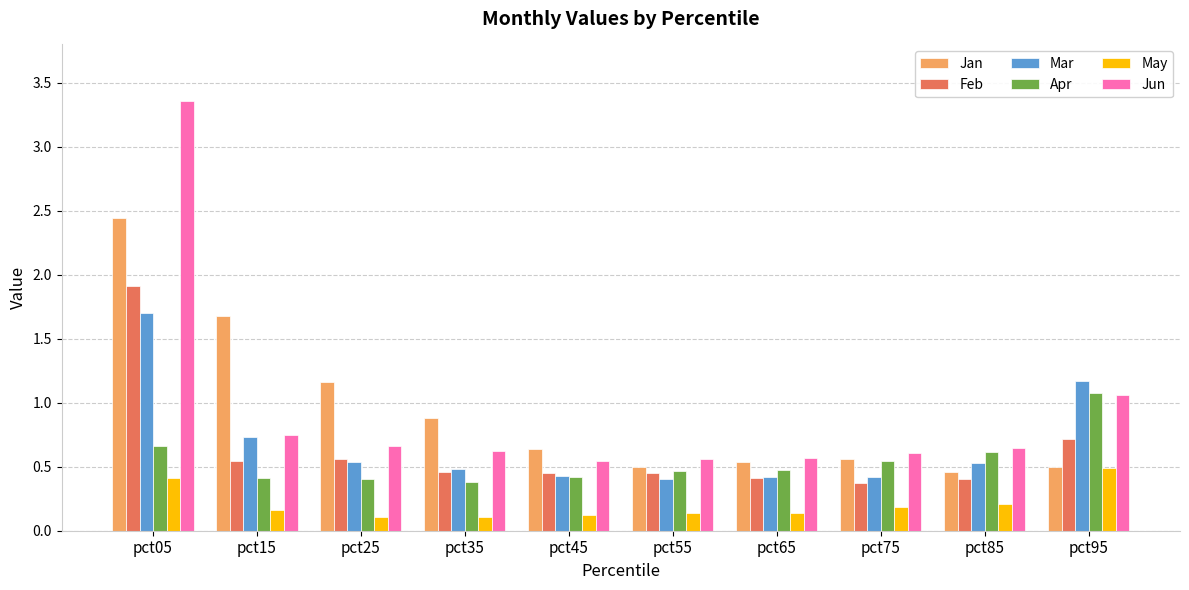

Between pct65 and pct95, which series saw the biggest shift?

Mar